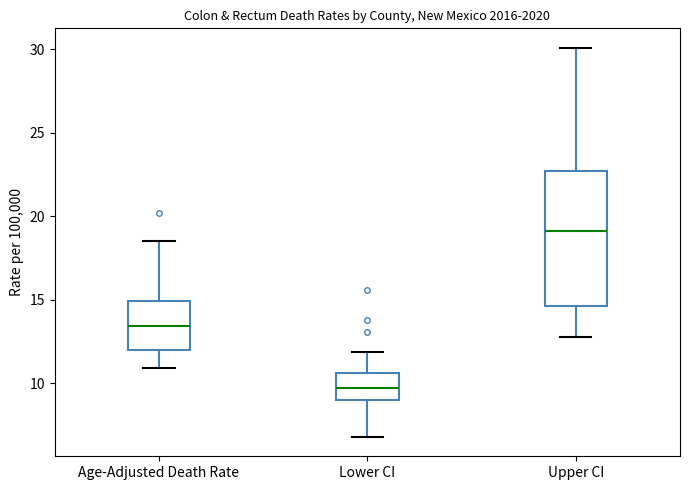

Reading left to right, transcribe this box plot: for each box, give where its median line is, the range the box spans, and where its two whiskers end, as read against the y-axis. The values are not printed on the chart, so give them approximately, as read against the axis.

Age-Adjusted Death Rate: median 13.5, box 12.0 to 15.0, whiskers 11.0 to 18.5
Lower CI: median 9.5, box 9.0 to 10.5, whiskers 7.0 to 12.0
Upper CI: median 19.0, box 14.5 to 22.5, whiskers 13.0 to 30.0